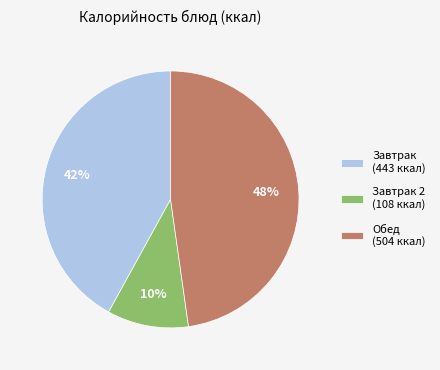

Is there any slice that represents more than half of the pie?

No